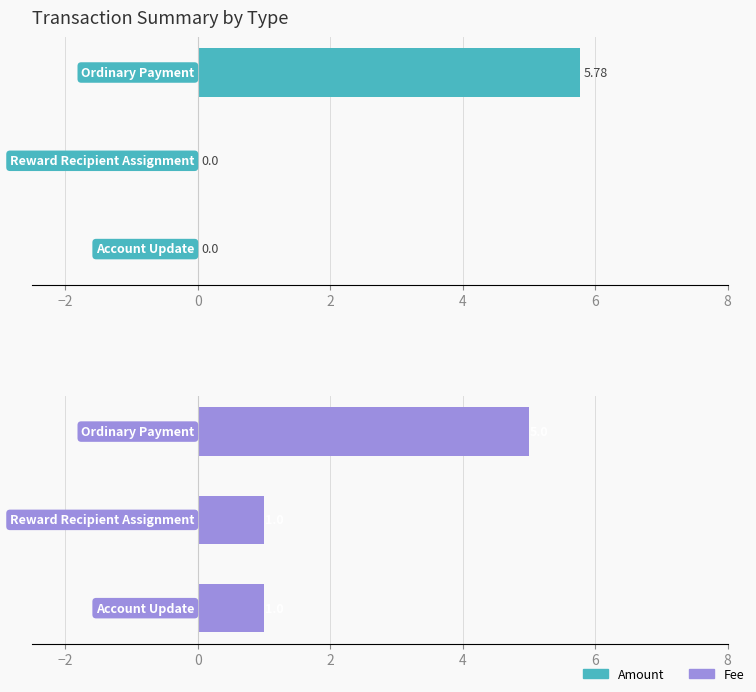

What is the sum of all Amount values?

5.8